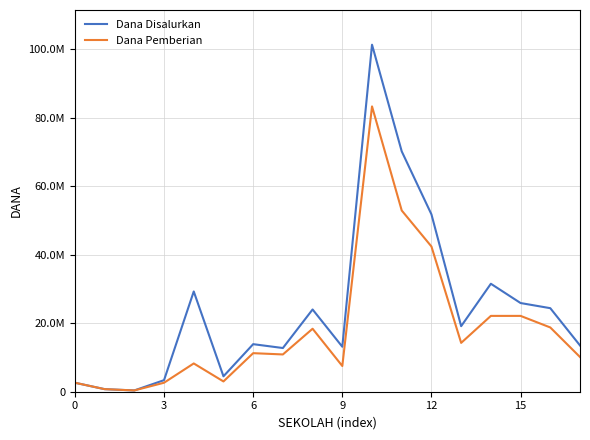

Does the chart display data point markers on the line(s)?

No